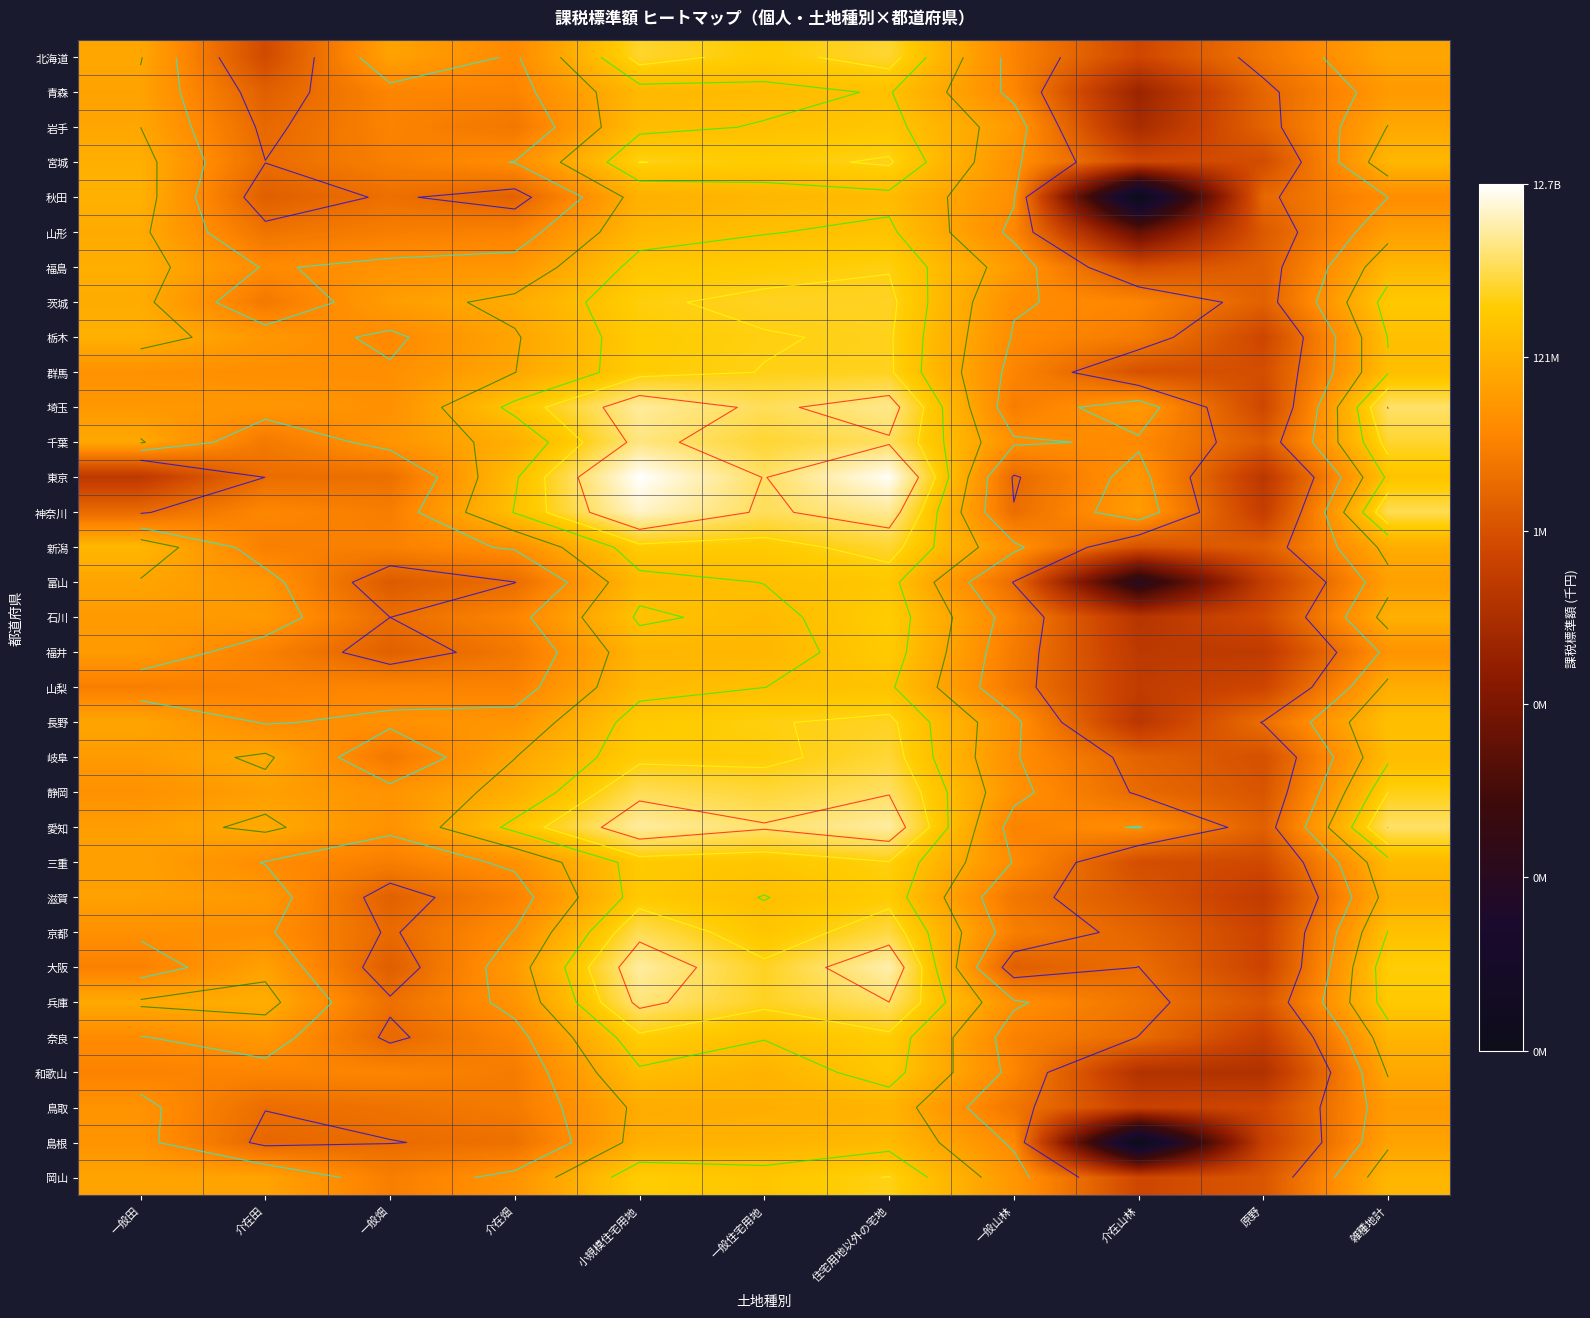

True or false: 鳥取 has a value of 3.5 at 一般田.

False